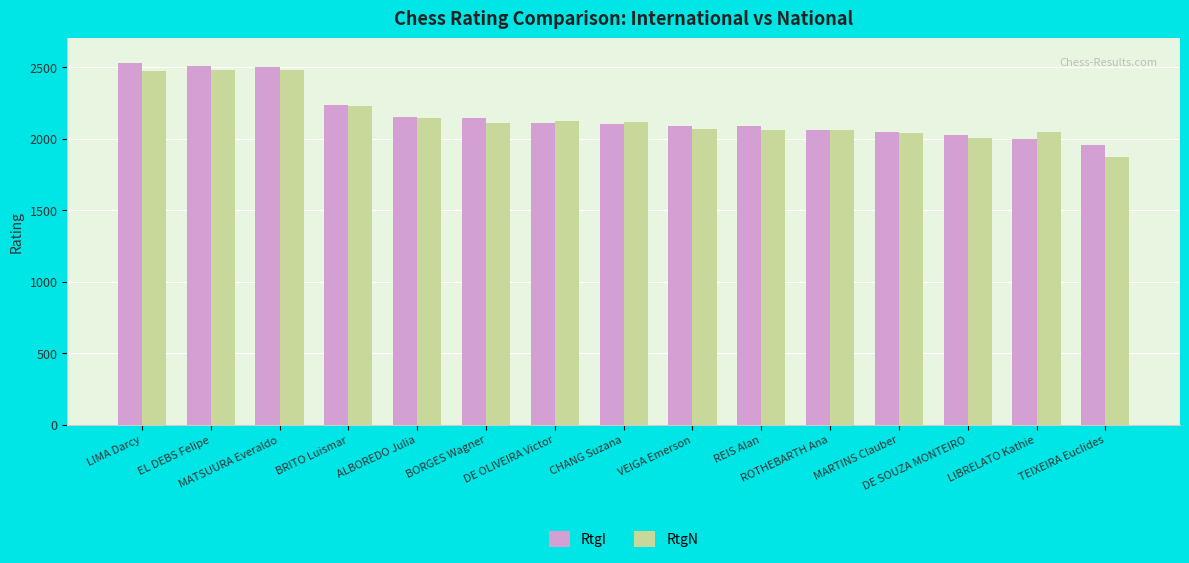

Count the number of categories in the chart.

15